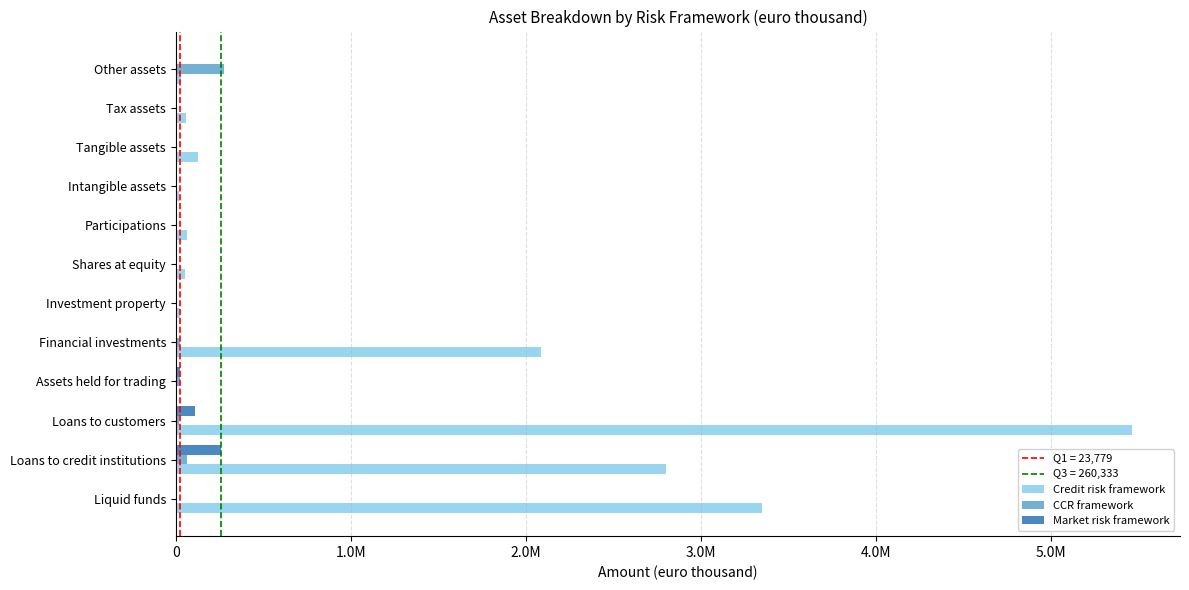

What is the sum of all CCR framework values?

406122